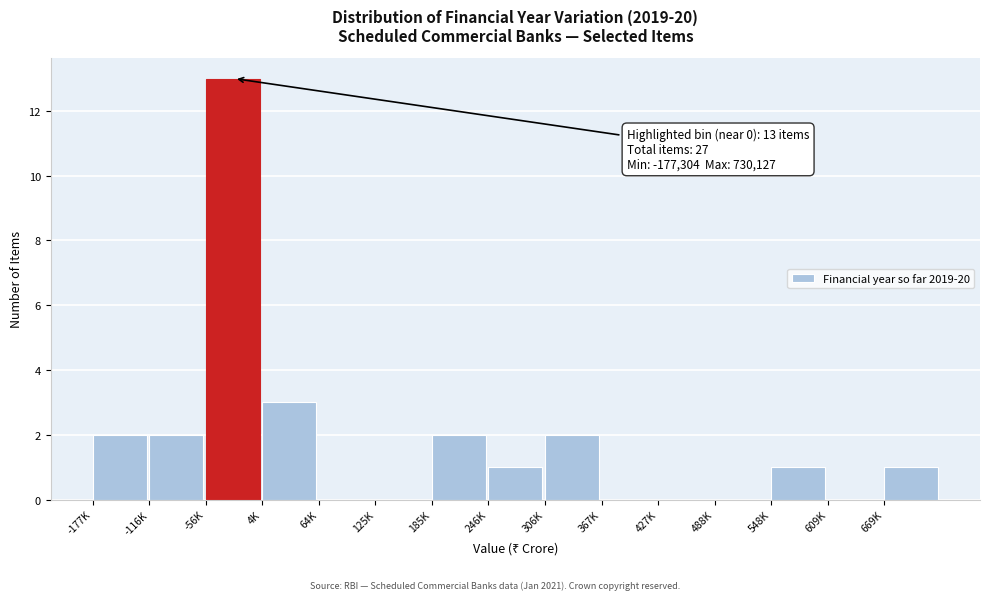

Reading left to right, extract all data points from this chart.

-177K=2	-116K=2	-56K=13	4K=3	64K=0	125K=0	185K=2	246K=1	306K=2	367K=0	427K=0	488K=0	548K=1	609K=0	669K=1